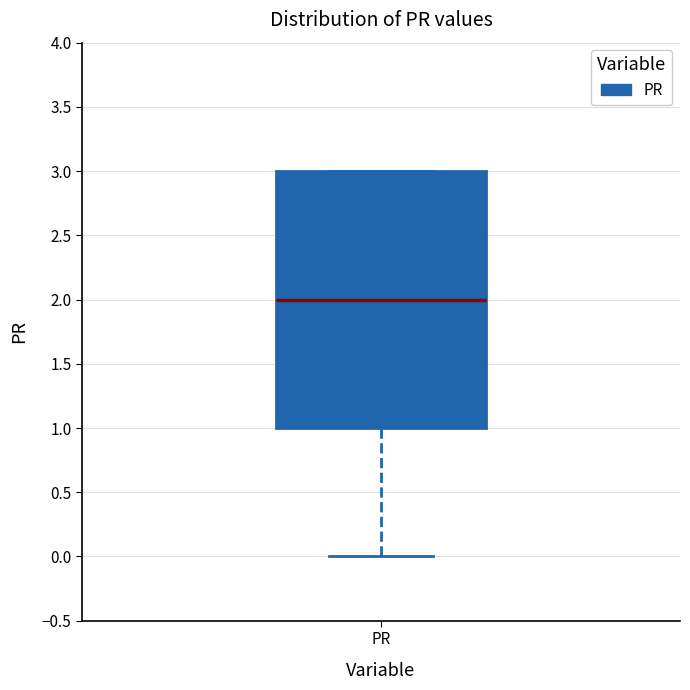

Where is the upper edge of the box for PR on the y-axis? The values are not printed on the chart, so give them approximately, as read against the axis.

3